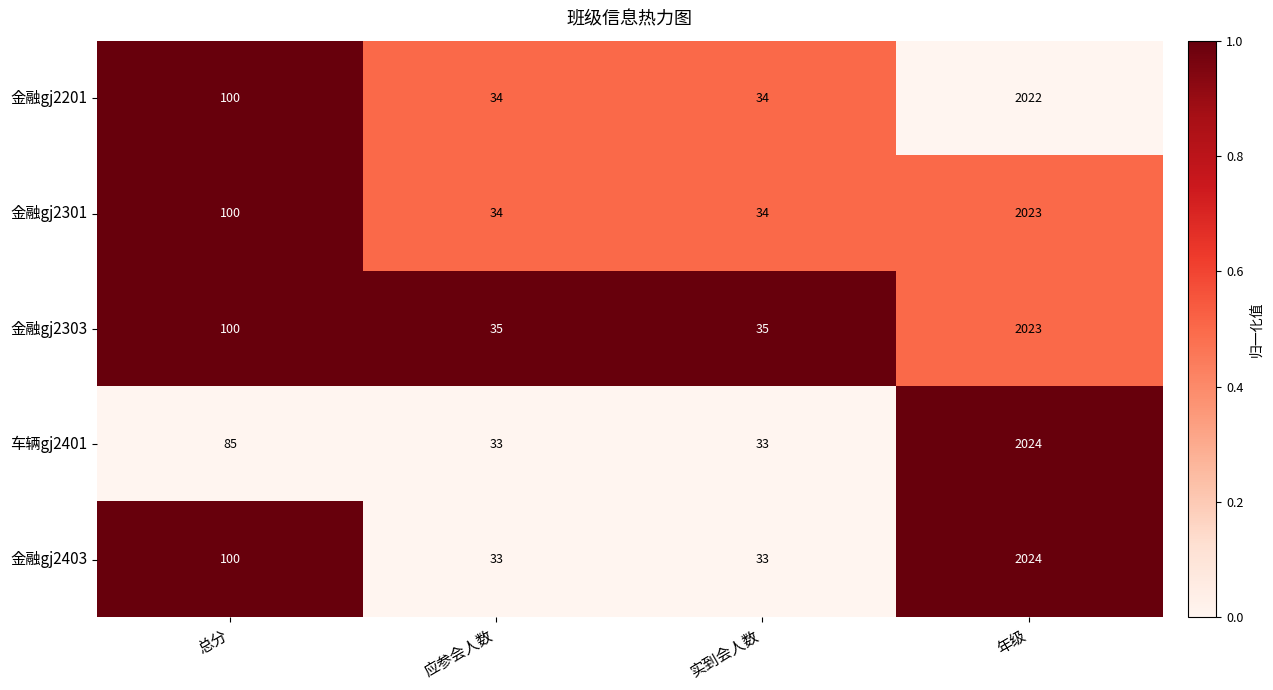

Between 总分 and 应参会人数, which series saw the biggest shift?

金融gj2403